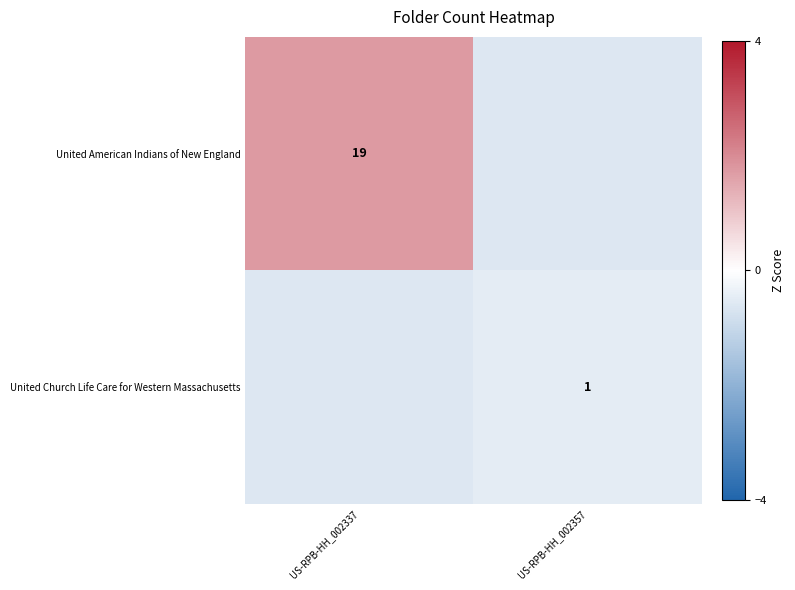

How many values in United American Indians of New England are above zero?

1